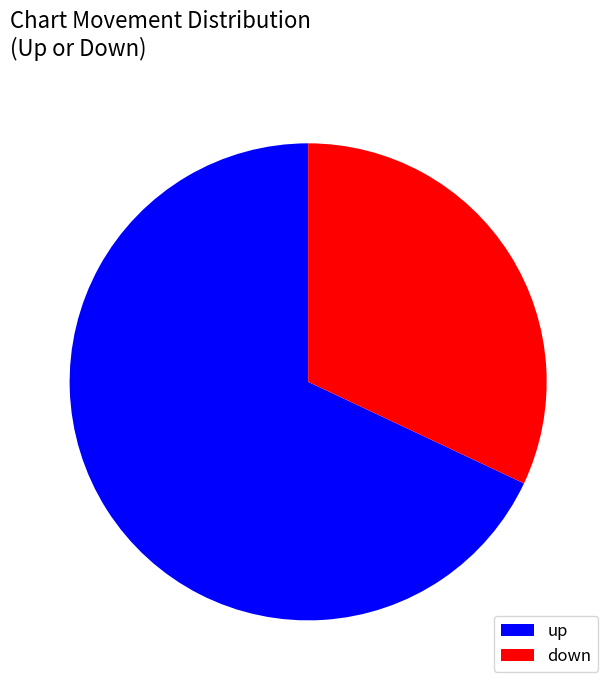

The down slice represents 32% of the pie. True or false?

True